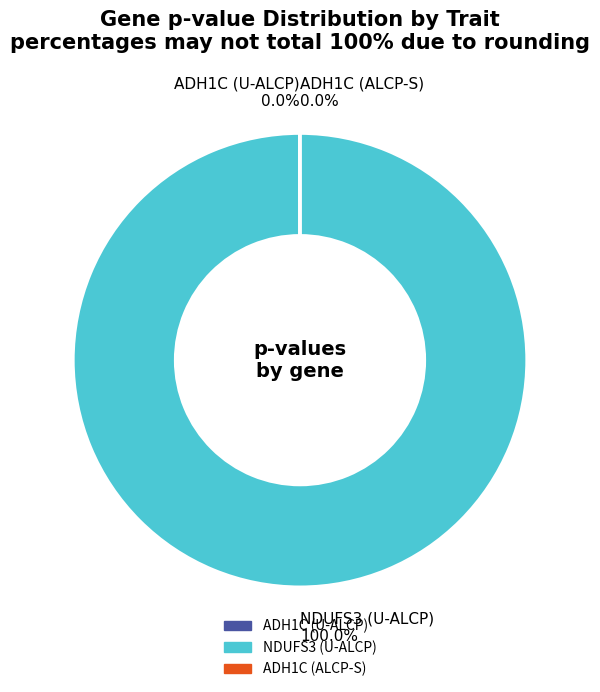

Does any single category account for the majority?

Yes